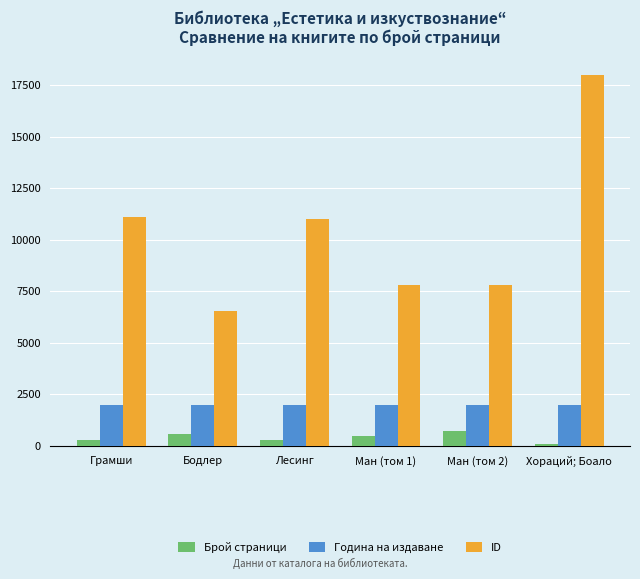

What are all the series names shown in the legend?

Брой страници, Година на издаване, ID